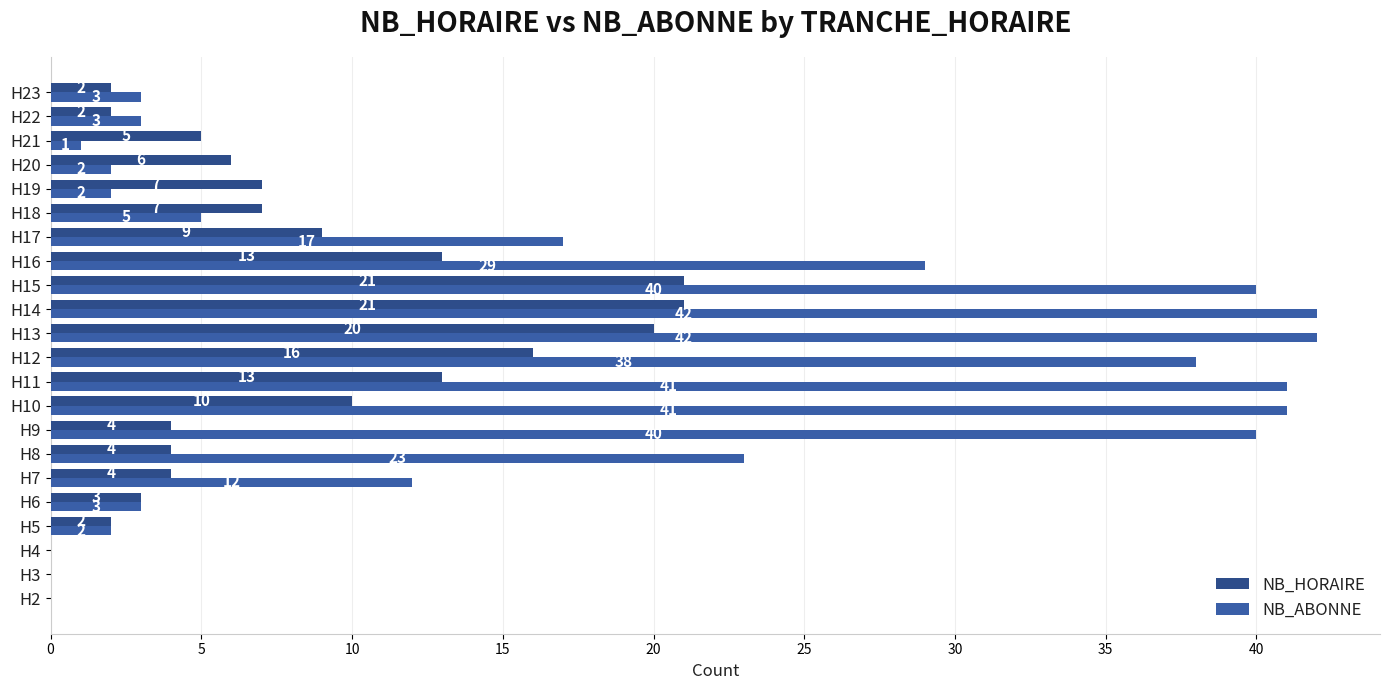

What is the value of the NB_HORAIRE bar at the 4th from the left?

2